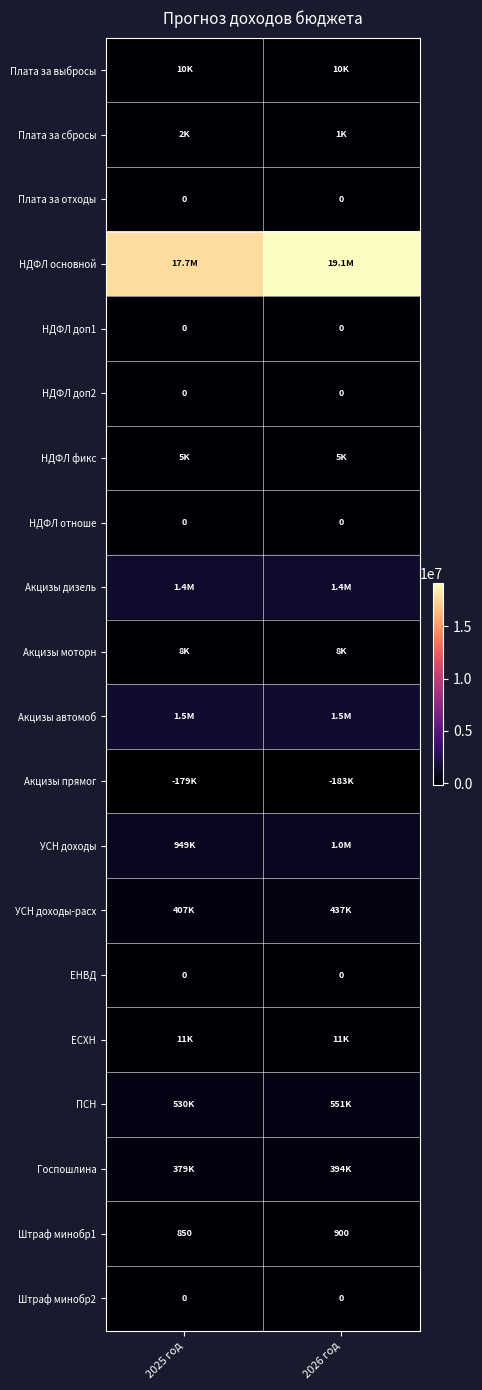

What is the approximate value of Штраф минобр1 at 2026 год, to the nearest 10?

900